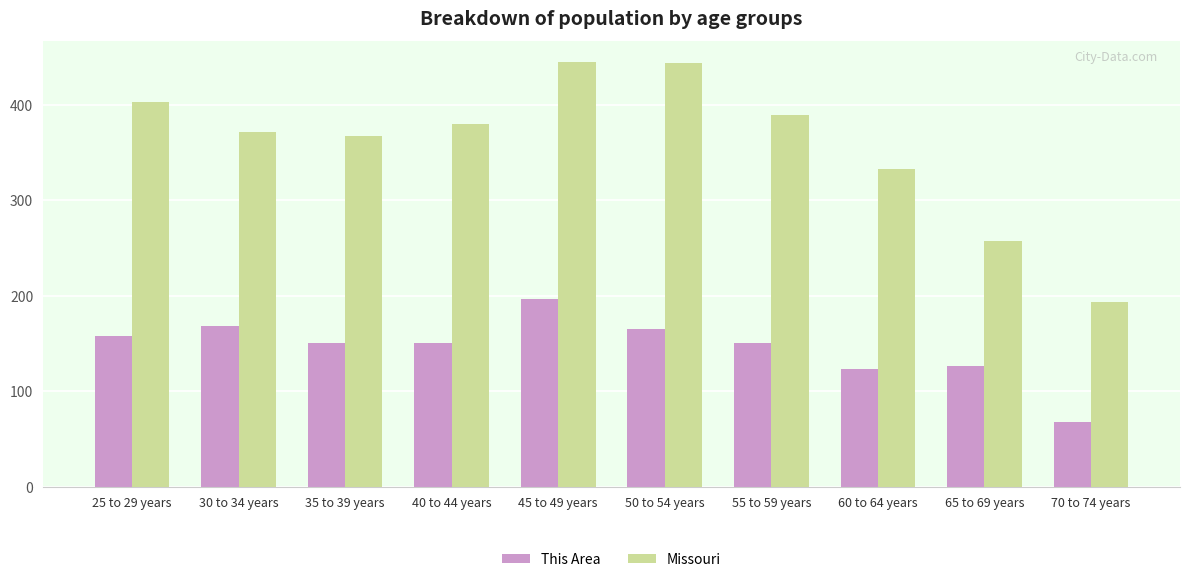

How many distinct data groups are displayed?

2